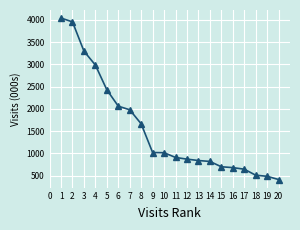

What is the change in value from 7 to 15?

-1280.1